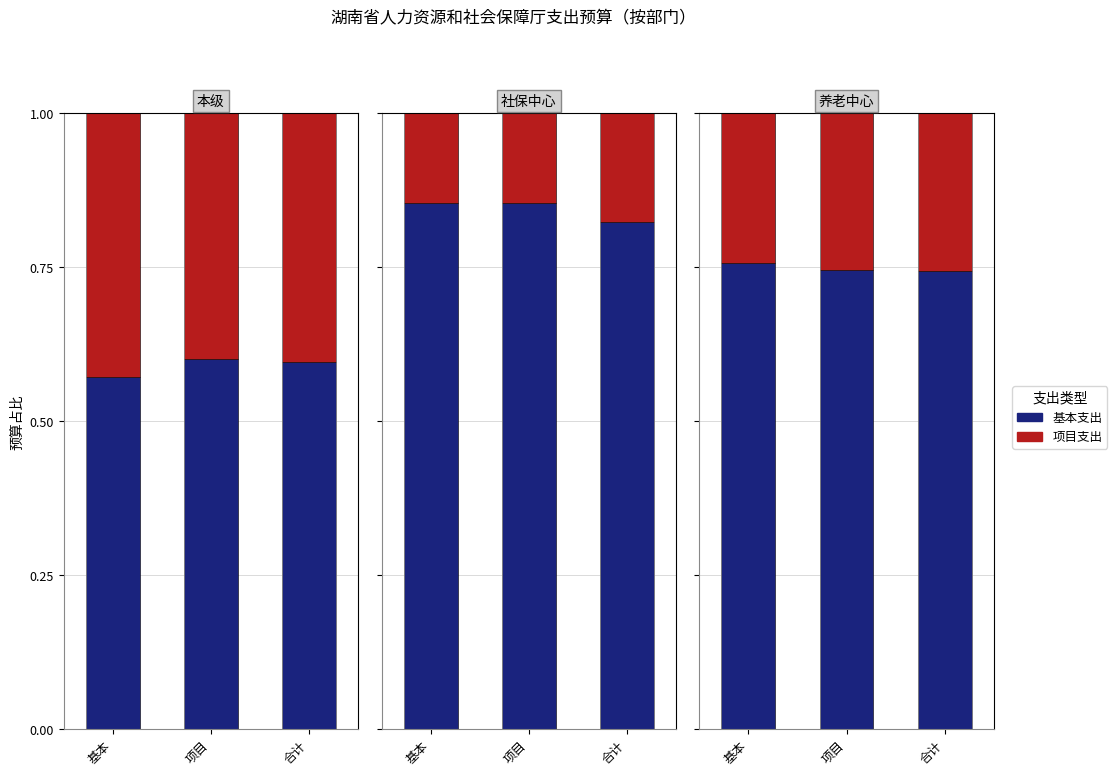

What is the value of the 项目支出 bar at the 3rd from the left?

0.3